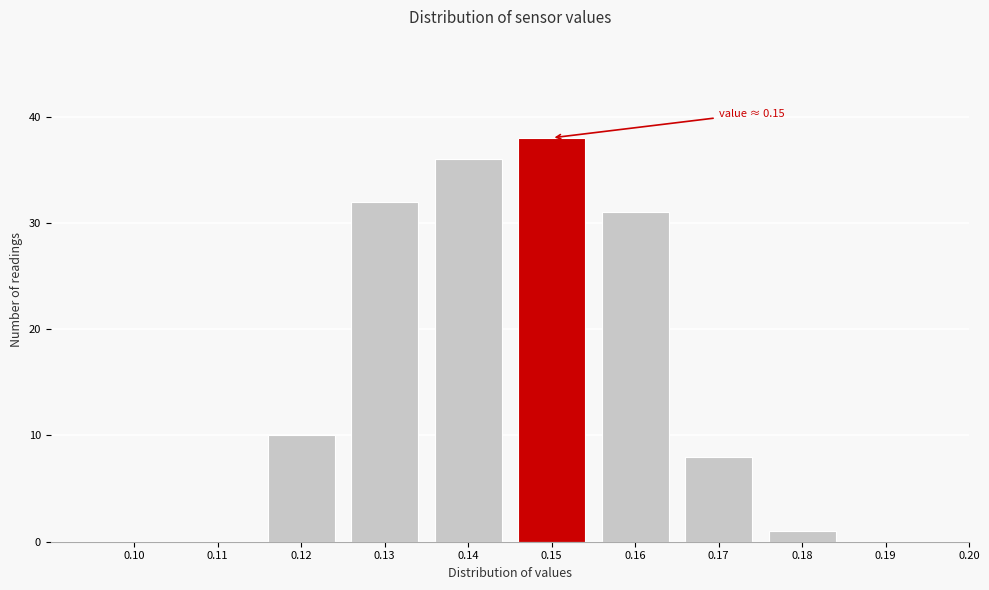

Over which range of the x-axis is the bar tallest?

0.145 to 0.155